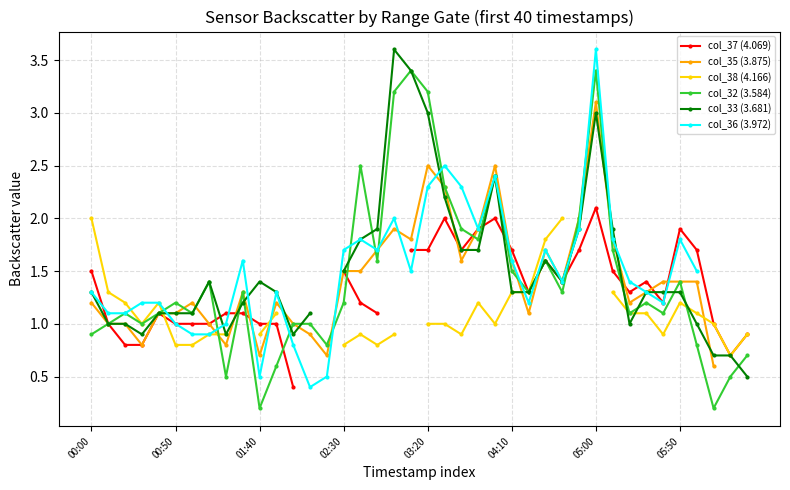

True or false: col_32 (3.584) has more than 2 interior local peaks.

True